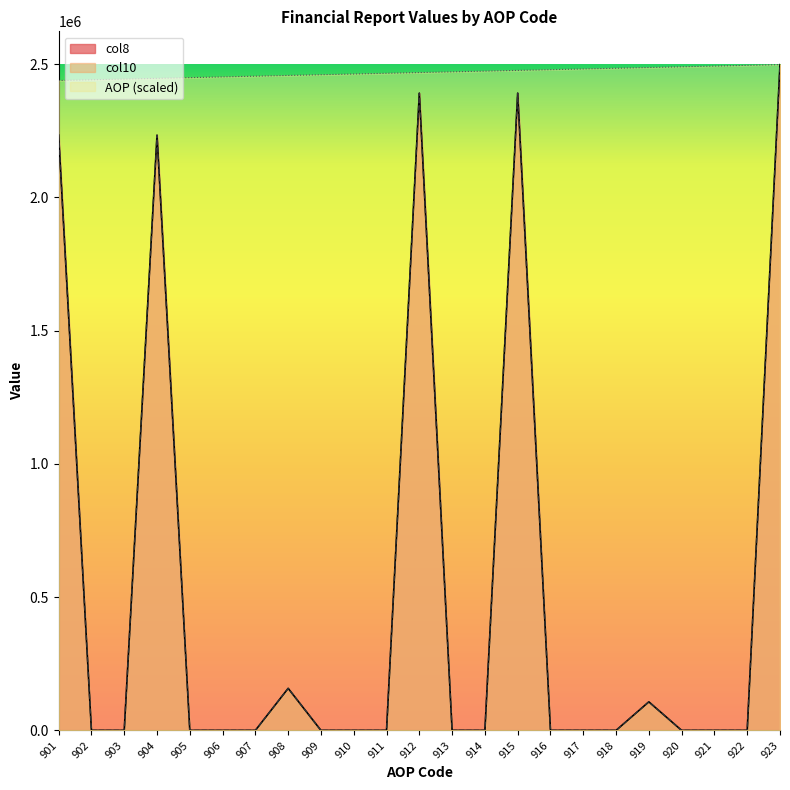

Which series has the largest total across all categories?

AOP